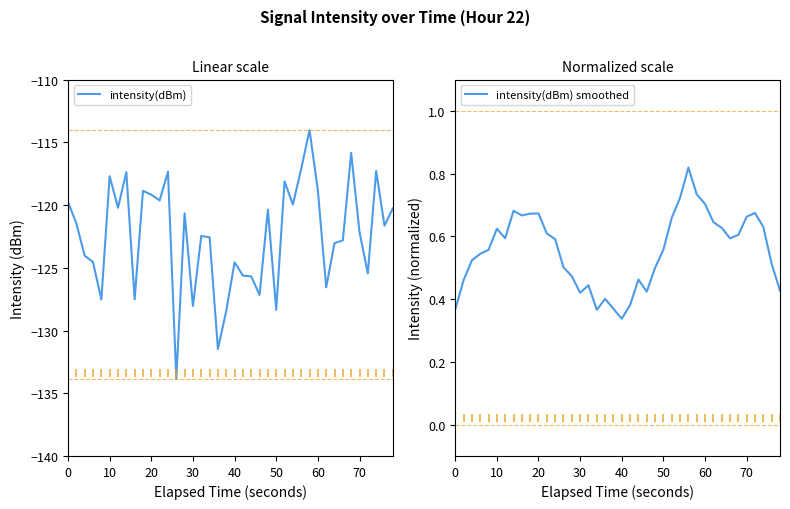

What is the lowest value of the intensity(dBm) series?

-133.8